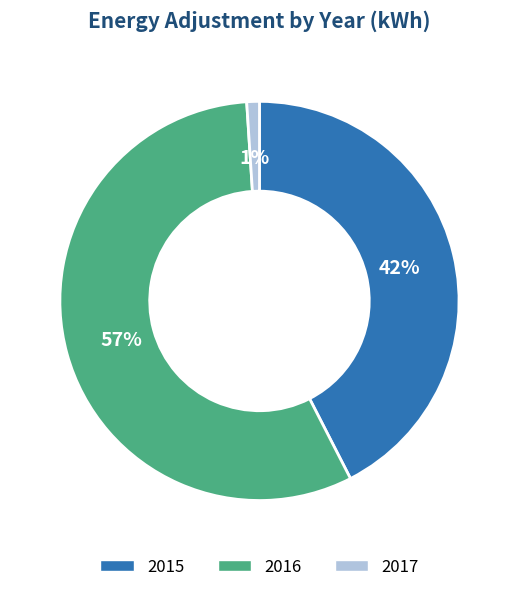

Which slice is the smallest?

2017